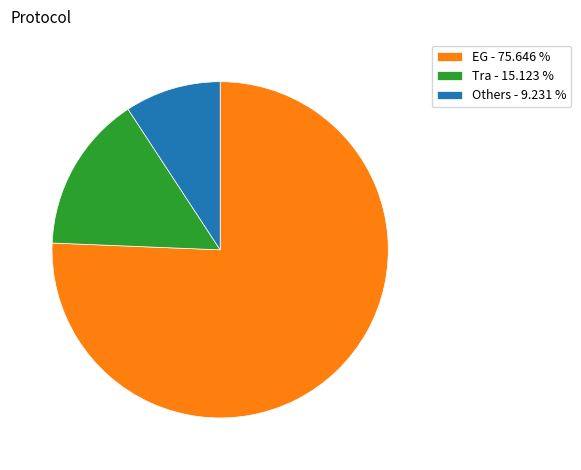

True or false: EG accounts for 76% of the total.

True